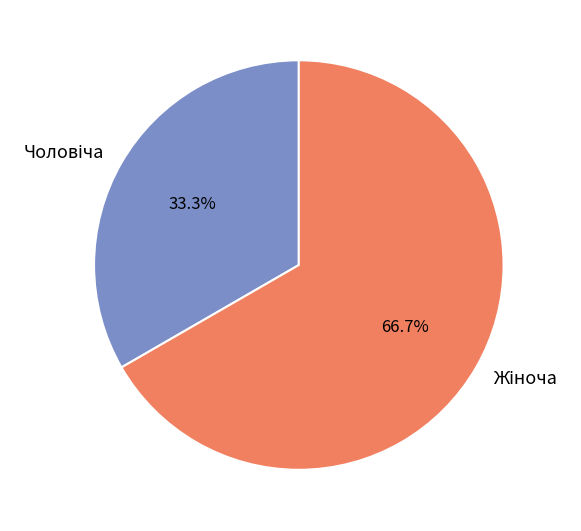

How many slices are in this pie chart?

2